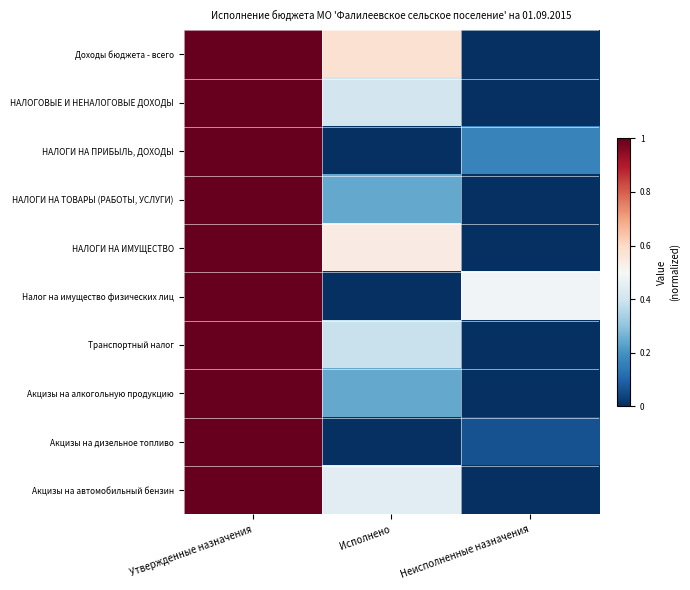

Which has a higher value, Неисполненные назначения or Утвержденные назначения?

Утвержденные назначения